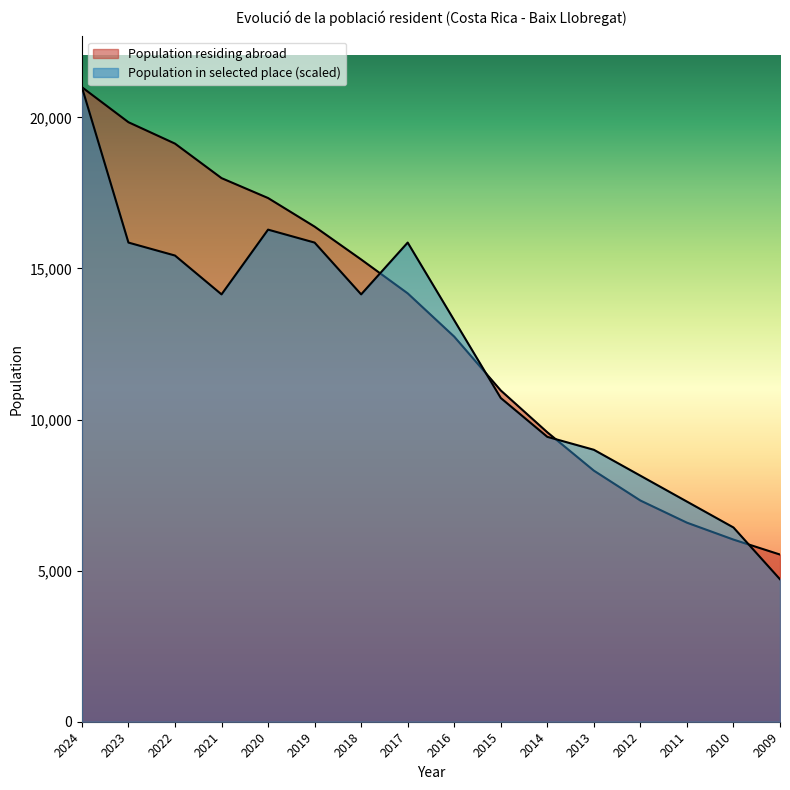

Reading right to left, transcribe all the data shown in this chart.

Population residing abroad: 5532.0	6027.0	6587.0	7320.0	8309.0	9578.0	10962.0	12743.0	14175.0	15296.0	16383.0	17329.0	17988.0	19130.0	19838.0	20997.0
Population in selected place: 4713.6	6427.7	7284.7	8141.7	8998.7	9427.2	10712.8	13283.8	15854.9	14140.8	15854.9	16283.4	14140.8	15426.4	15854.9	20997.0